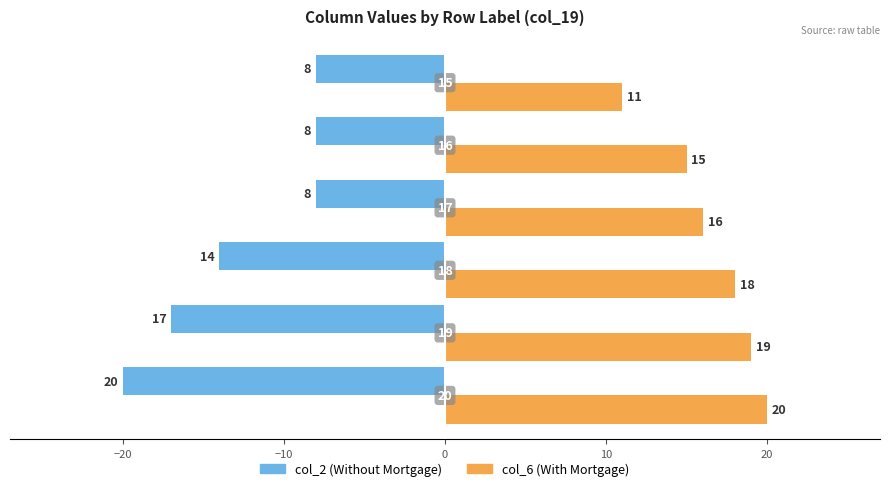

How many col_6 (With Mortgage) values are between 15 and 19?

4